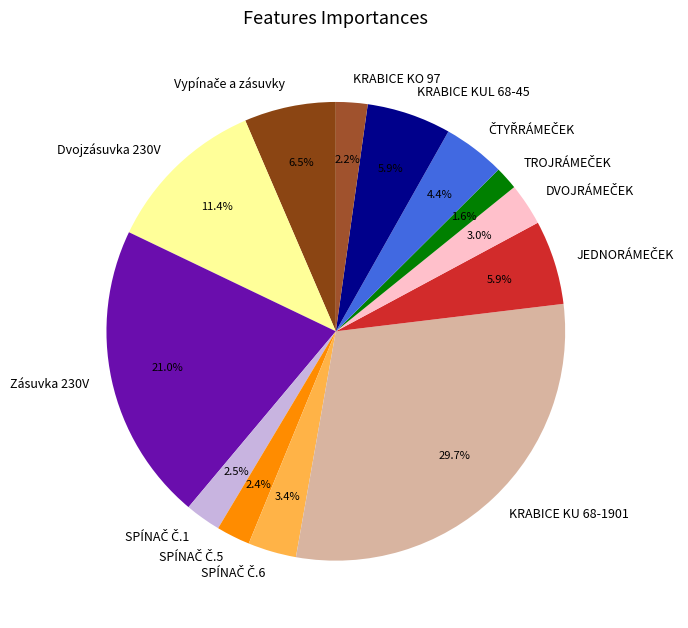

Does any single category account for the majority?

No